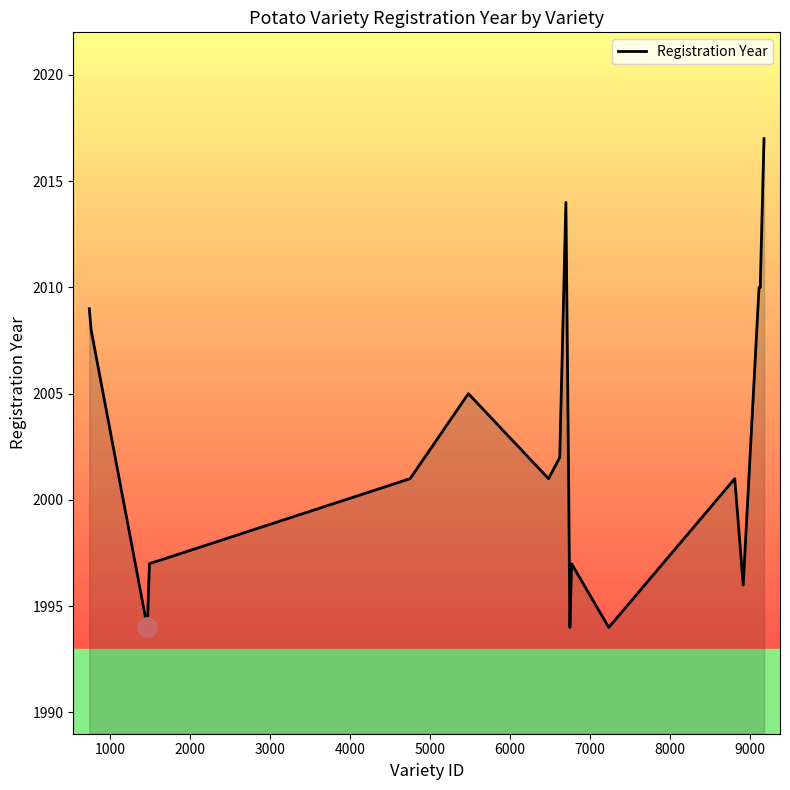

What is the greatest value displayed?

2017